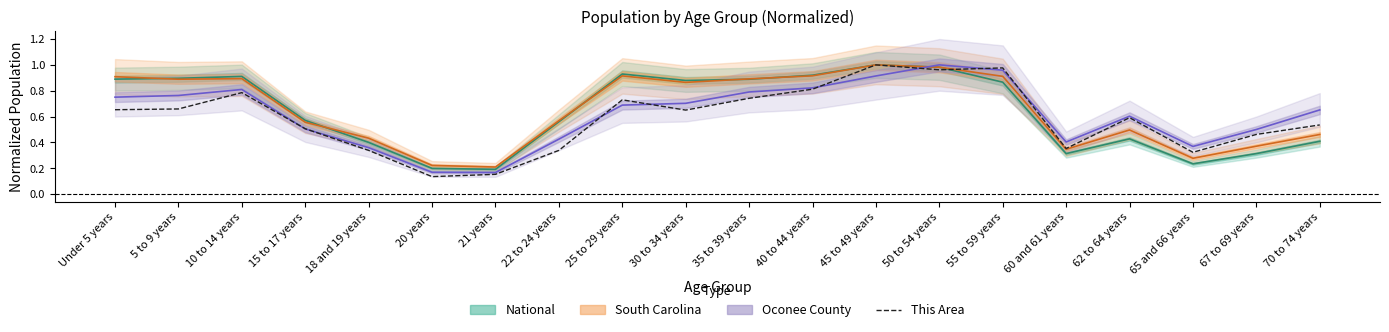

How many points are lower than both their immediate neighbors (excluding endpoints)?

5